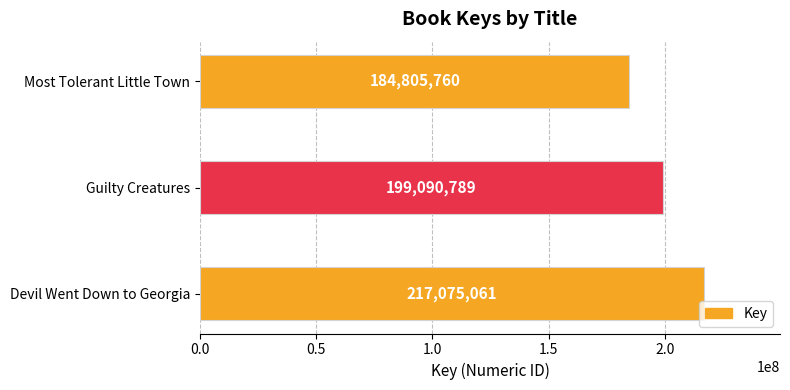

What is the smallest value displayed?

184805760